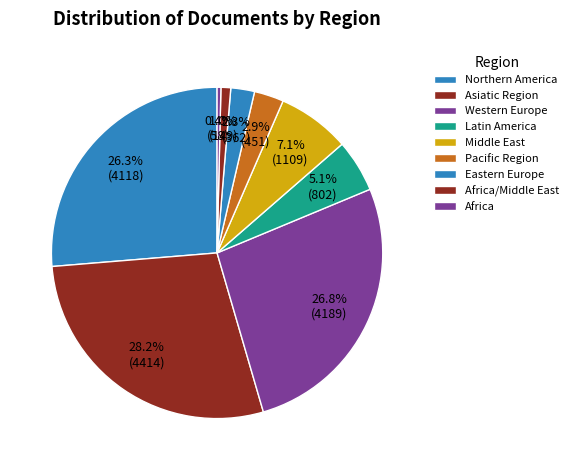

Count the number of slices in the pie.

9